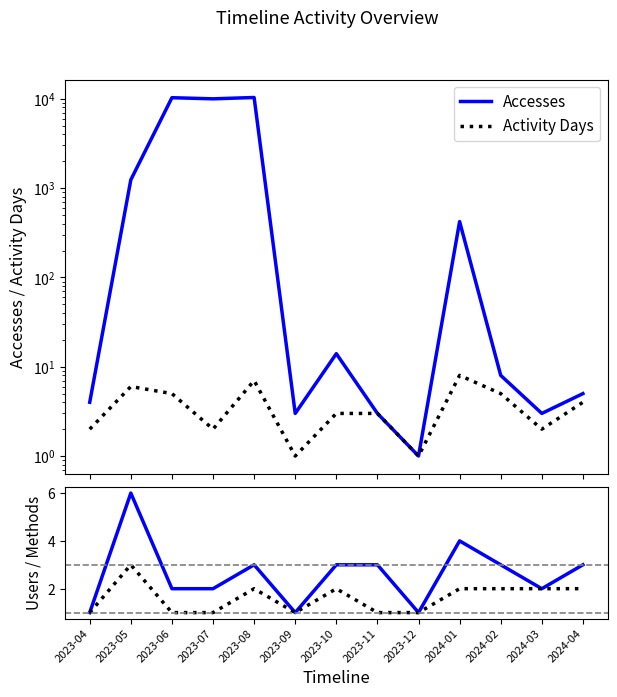

What position from the right is 2023-12?

5